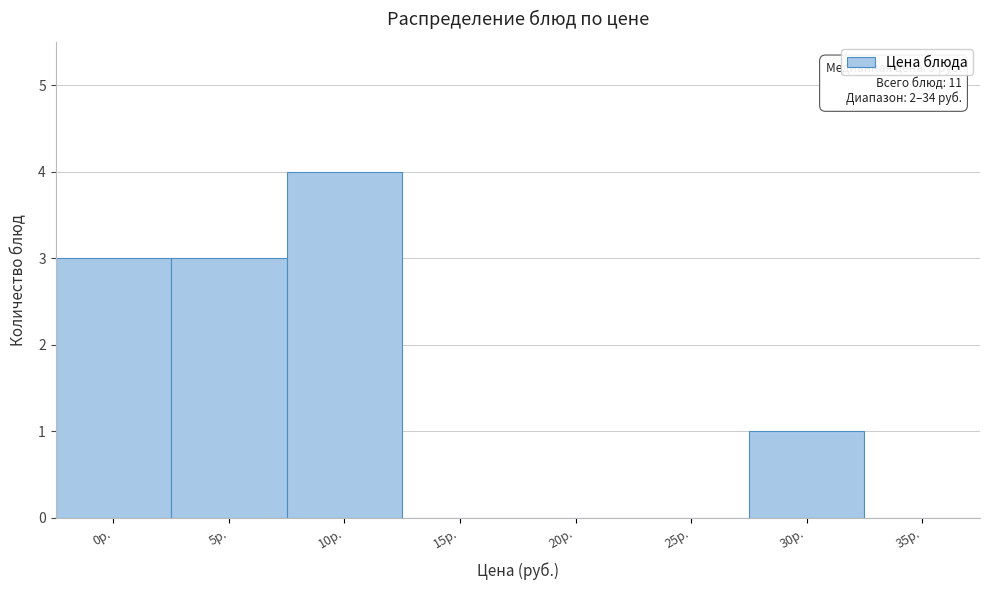

Reading left to right, list all the values displayed in this chart.

0р.=3	5р.=3	10р.=4	15р.=0	20р.=0	25р.=0	30р.=1	35р.=0